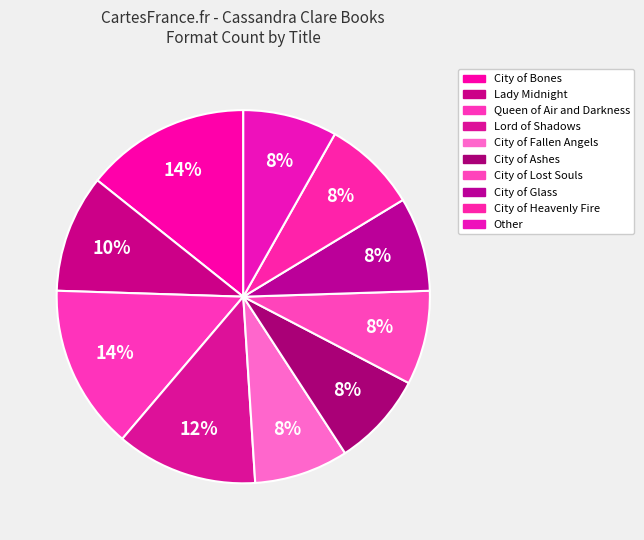

To the nearest percent, what portion does Other represent?

8%